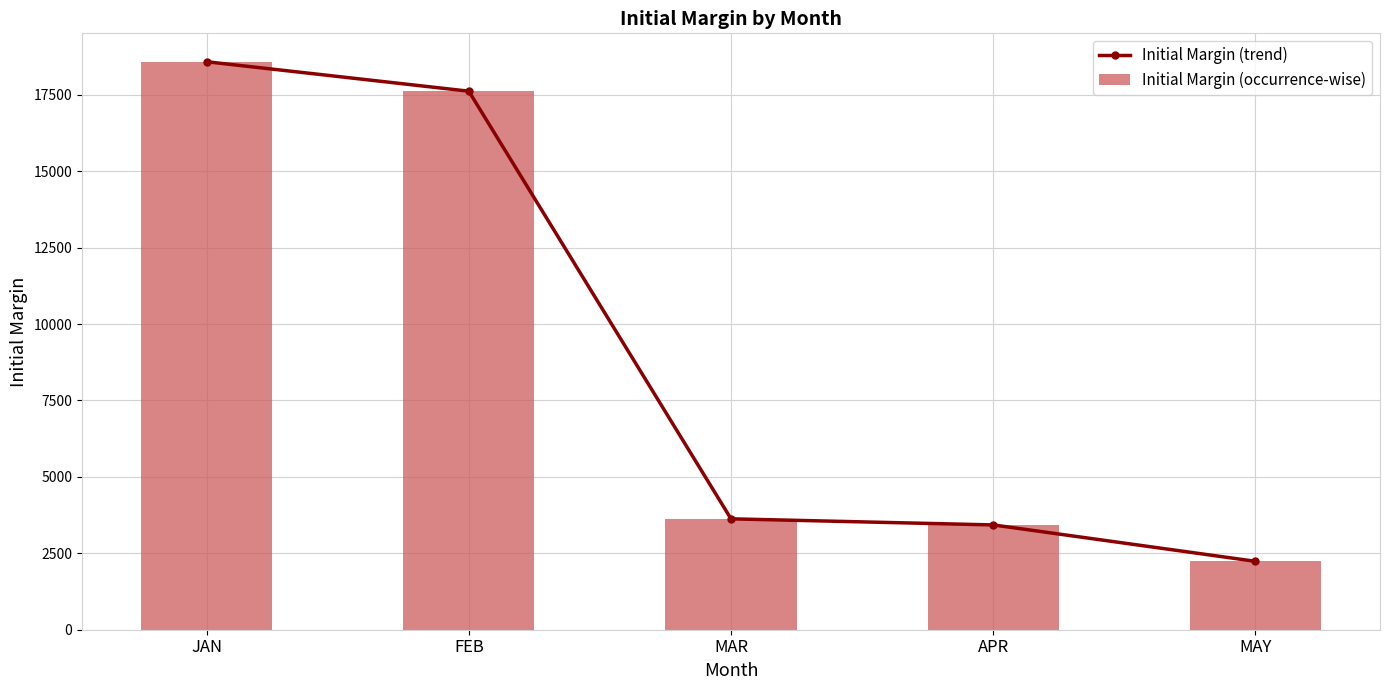

What is the difference between the Initial Margin (occurrence-wise) values at JAN and FEB?

963.7